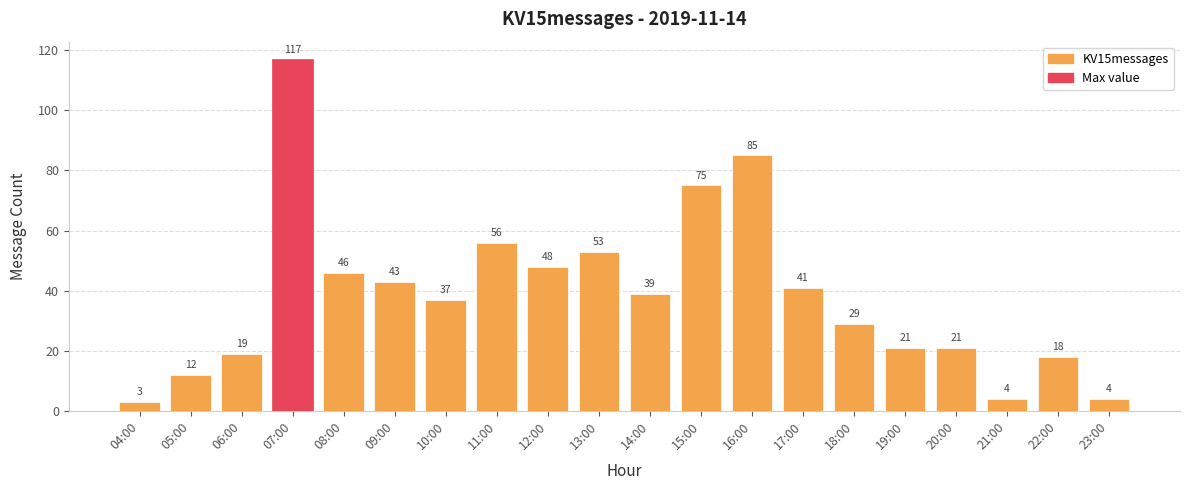

Reading right to left, list all the values displayed in this chart.

4	18	4	21	21	29	41	85	75	39	53	48	56	37	43	46	117	19	12	3